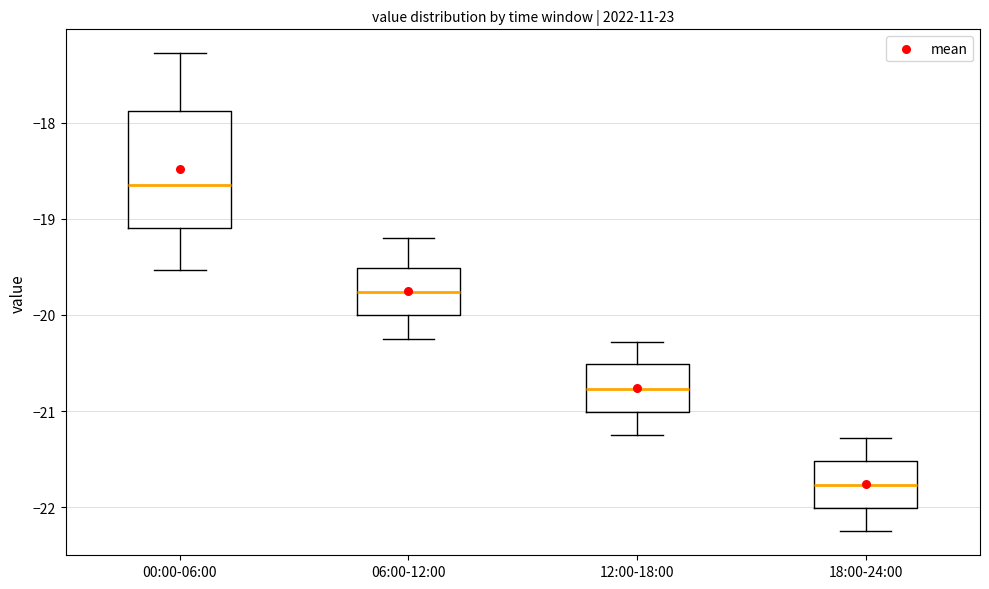

Which box's median line is the highest?

00:00-06:00